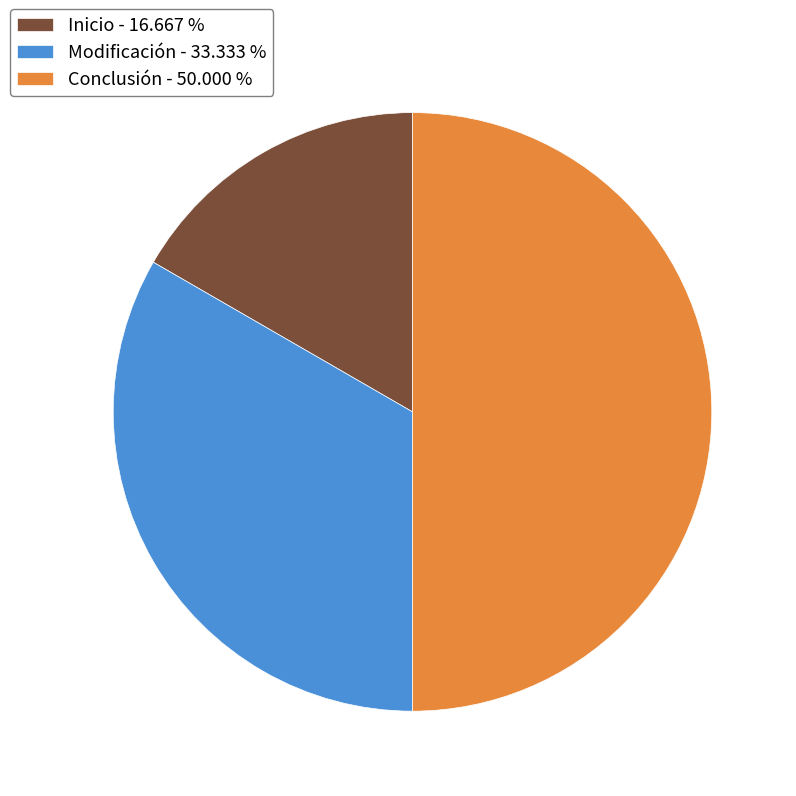

The Conclusión slice represents 62% of the pie. True or false?

False